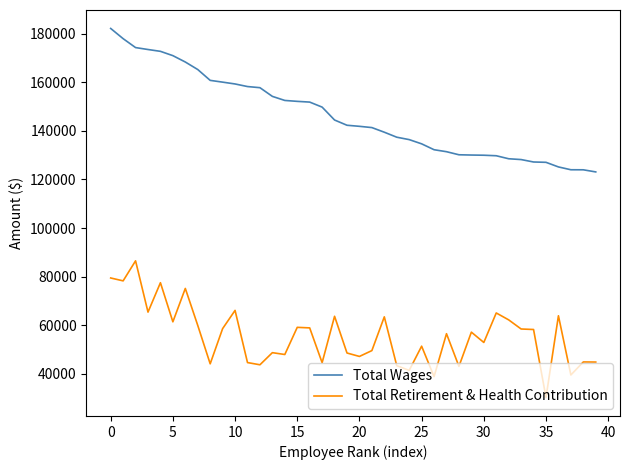

List the series in order of their peak value, lowest first.

Total Retirement & Health Contribution, Total Wages